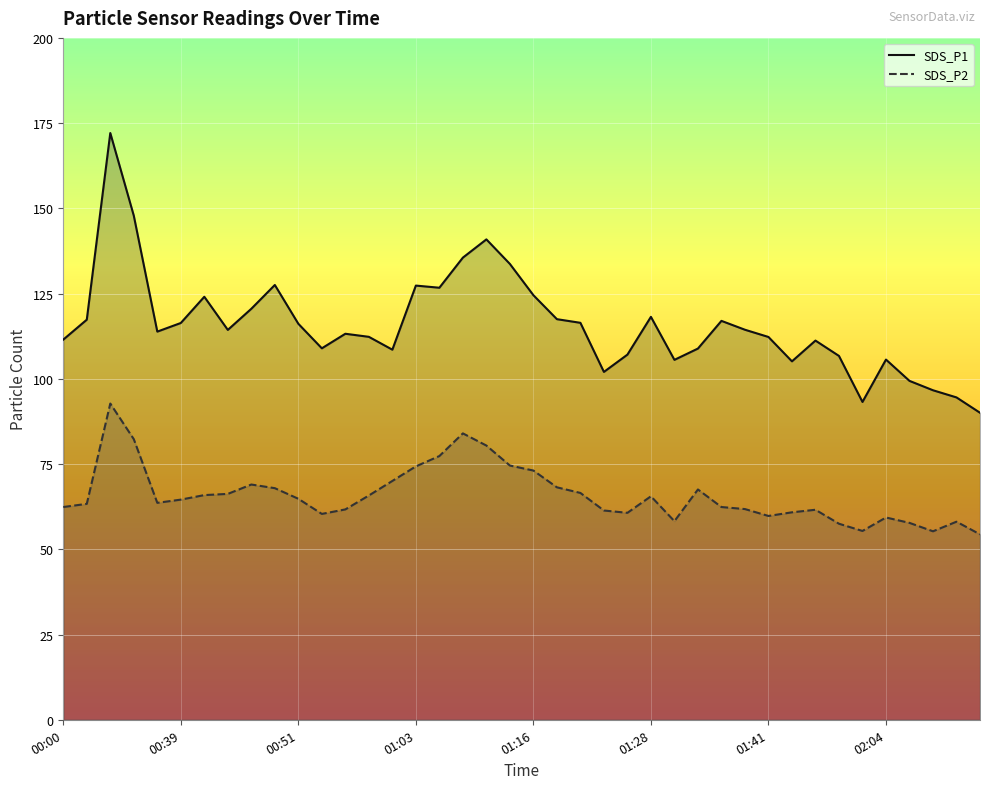

How many interior local peaks does the SDS_P2 series have?

8